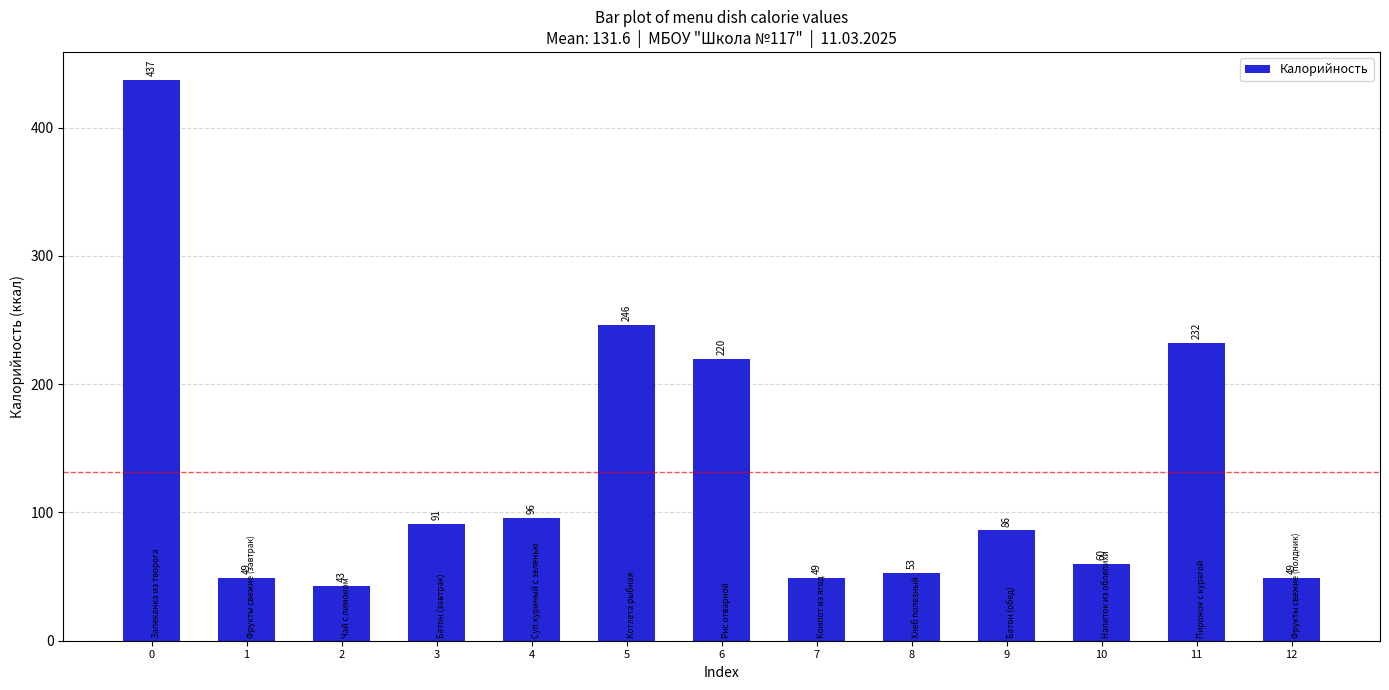

Reading left to right, what are all the values shown in this chart?

437	49	43	91	96	246	220	49	53	86	60	232	49